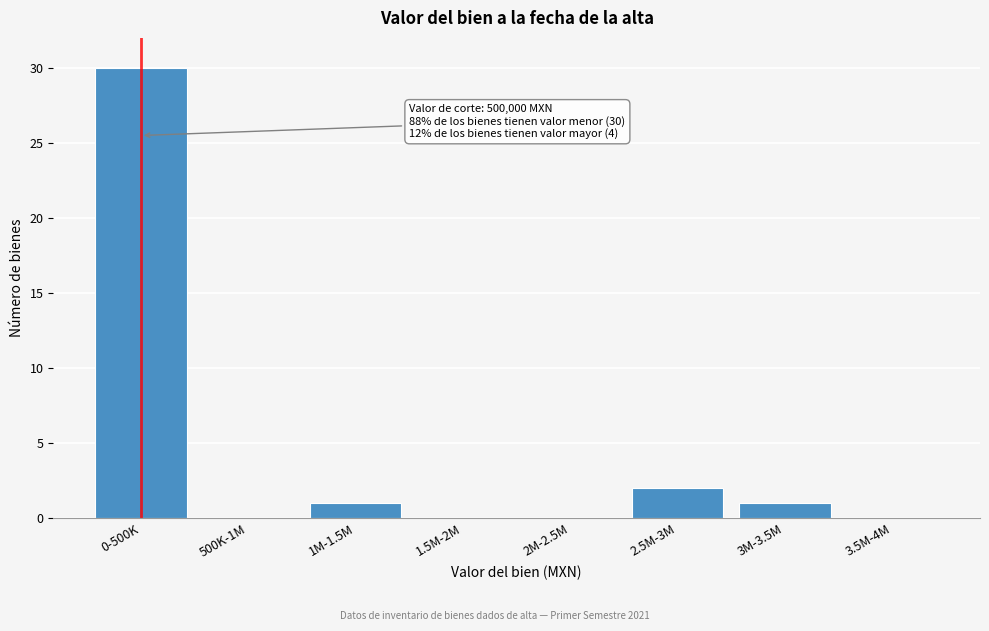

Reading left to right, transcribe all the data shown in this chart.

0-500K=30	500K-1M=0	1M-1.5M=1	1.5M-2M=0	2M-2.5M=0	2.5M-3M=2	3M-3.5M=1	3.5M-4M=0